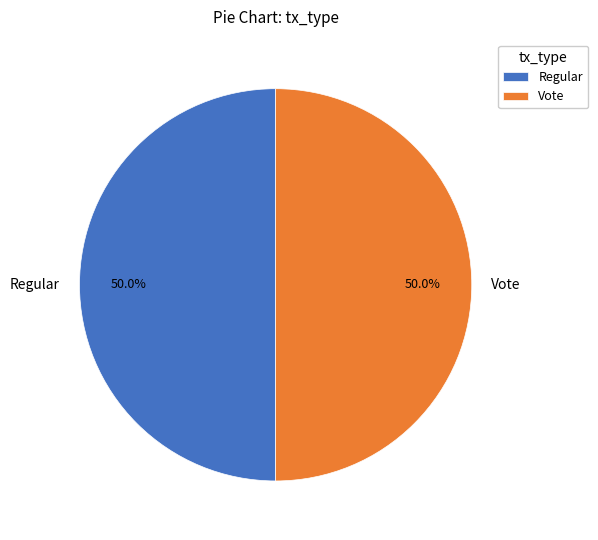

Count the number of slices in the pie.

2